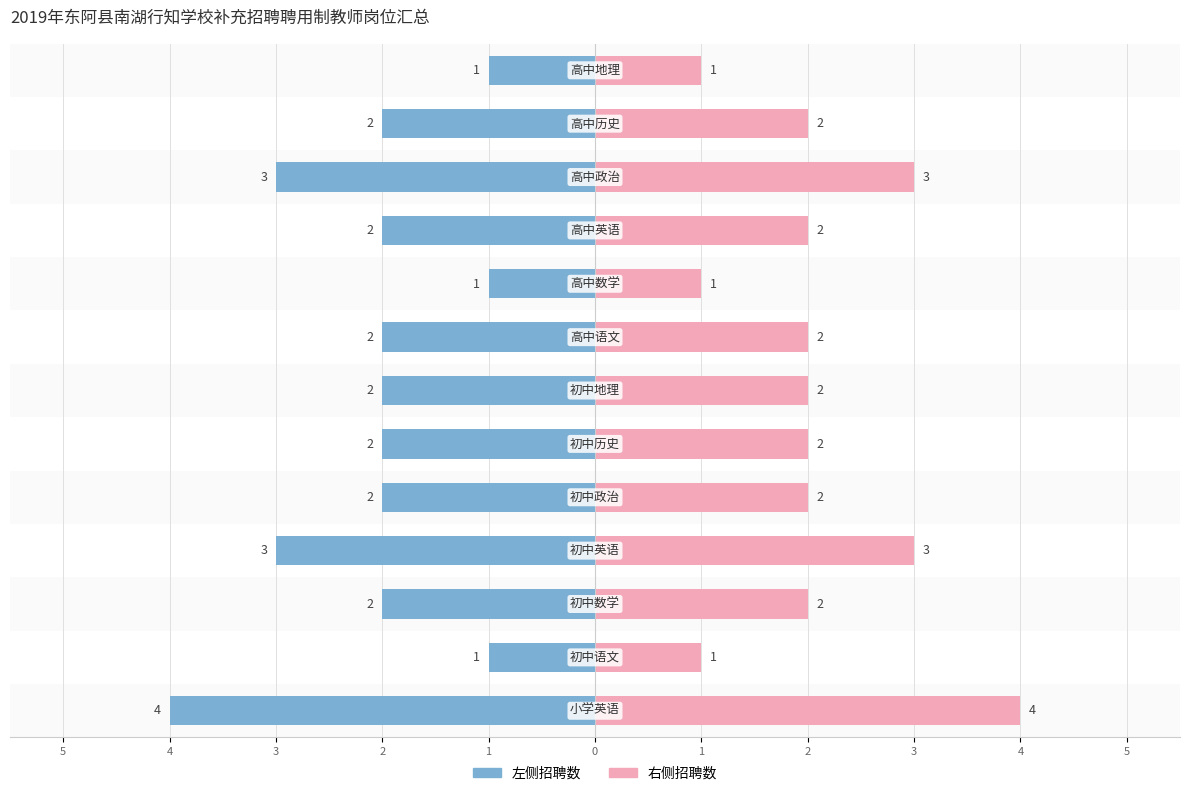

At 11, list the series in order from largest to smallest.

招聘人数(右), 招聘人数(左)